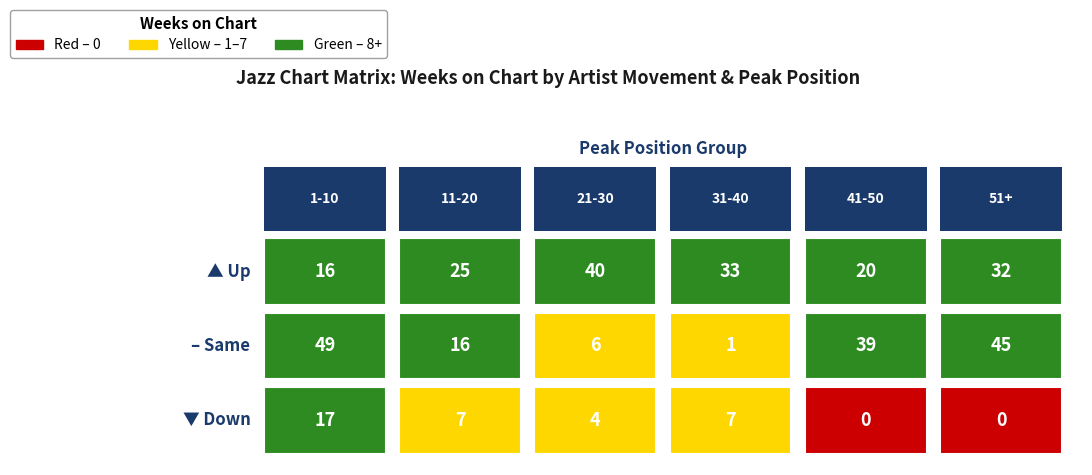

Read the - value at 5, to the nearest 10.

40